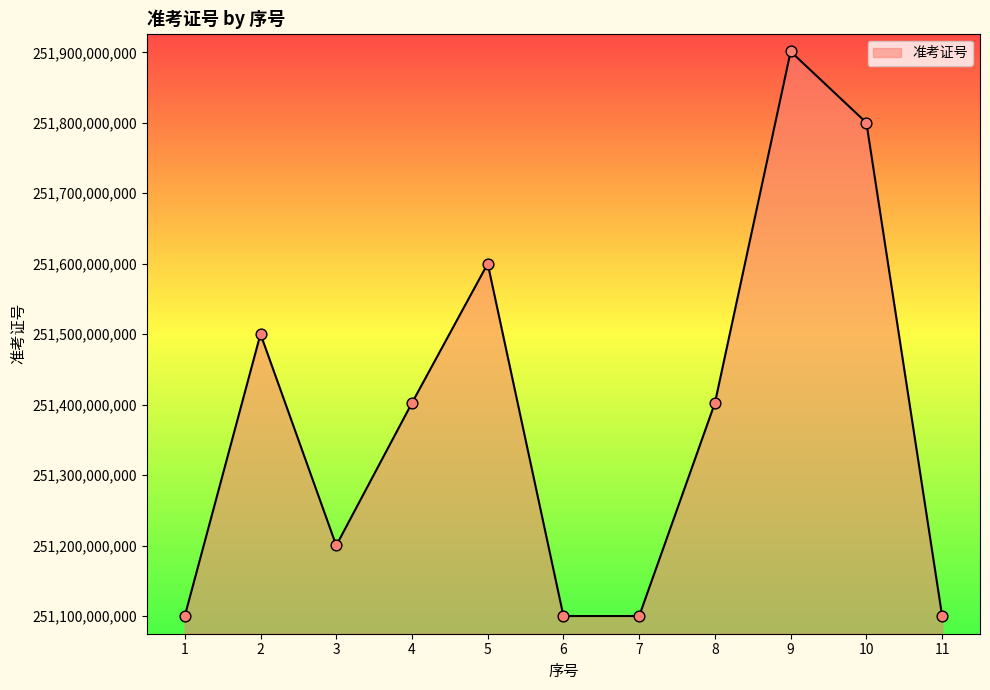

Between 10 and 7, which is larger?

10